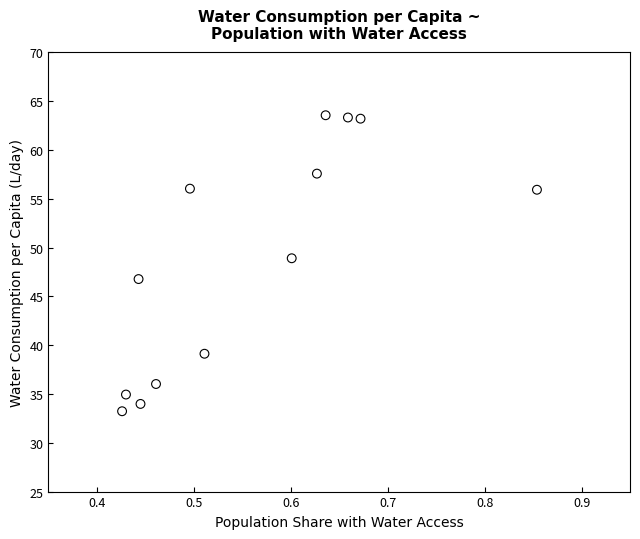

What is the range of X values (max minus min)?

0.4